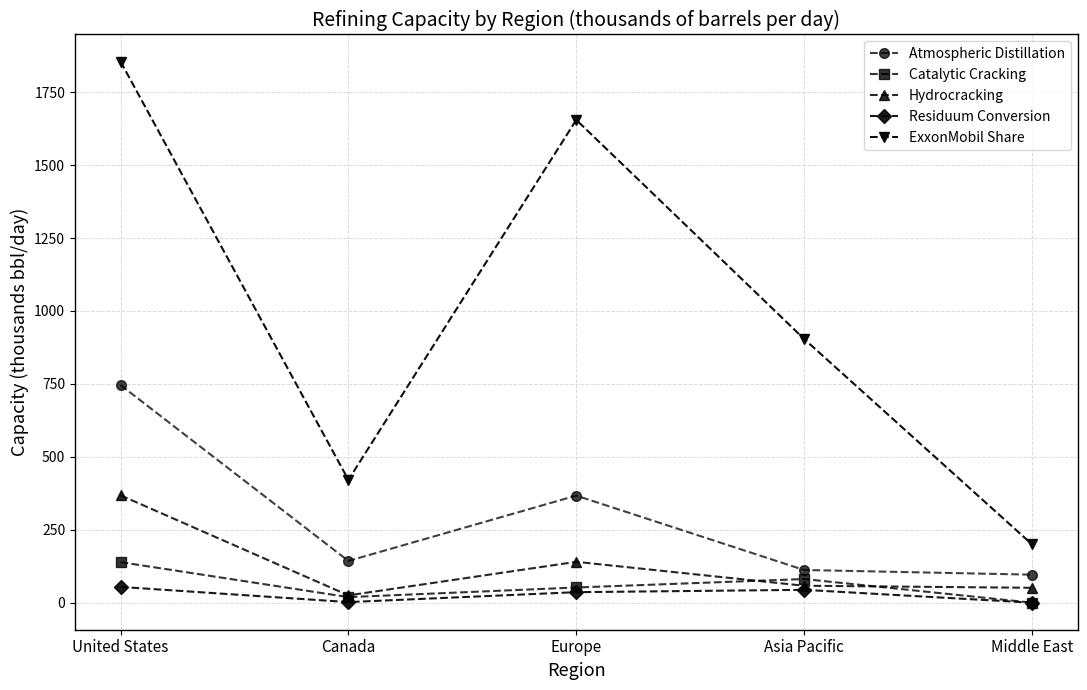

At which label does Hydrocracking first exceed 58?

United States